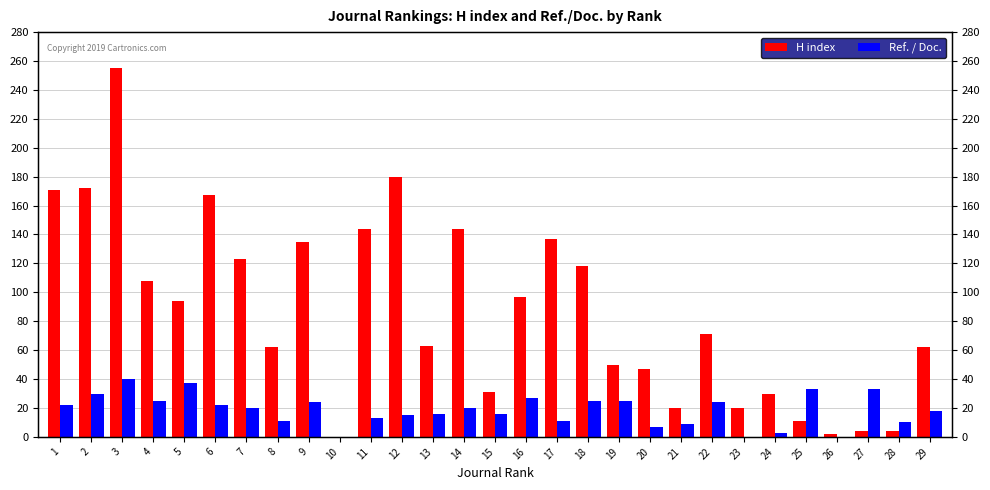

What is the average value of the H index series?

87